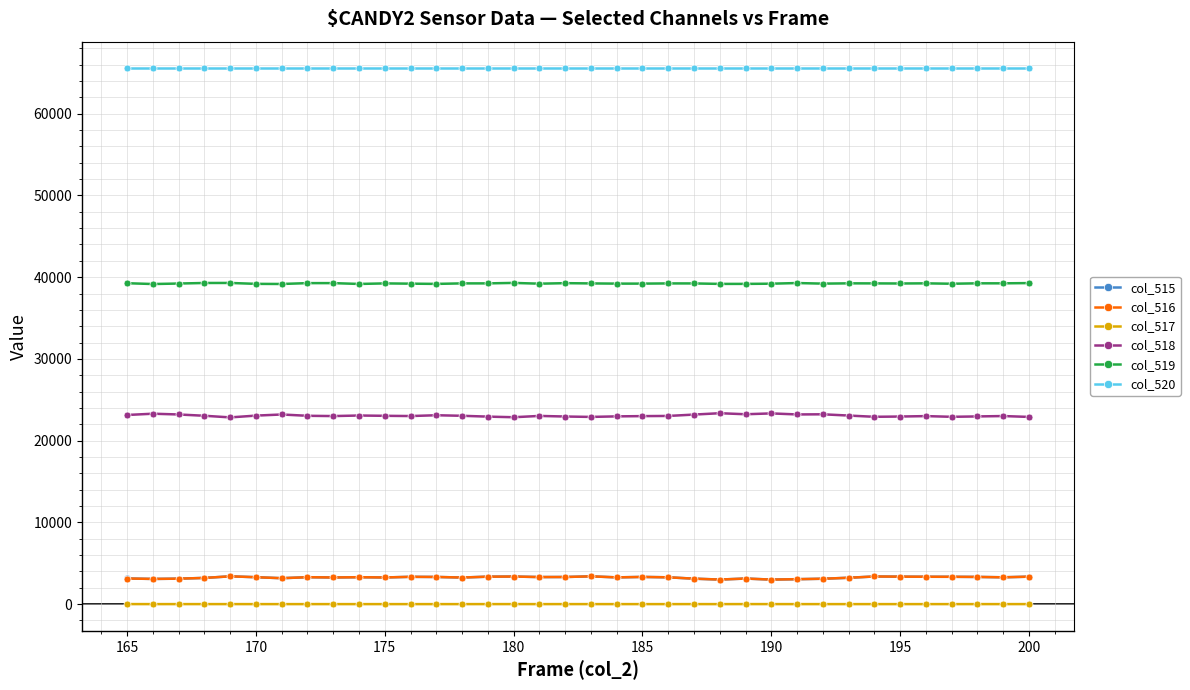

At how many categories does at least one series exceed 12070?

36